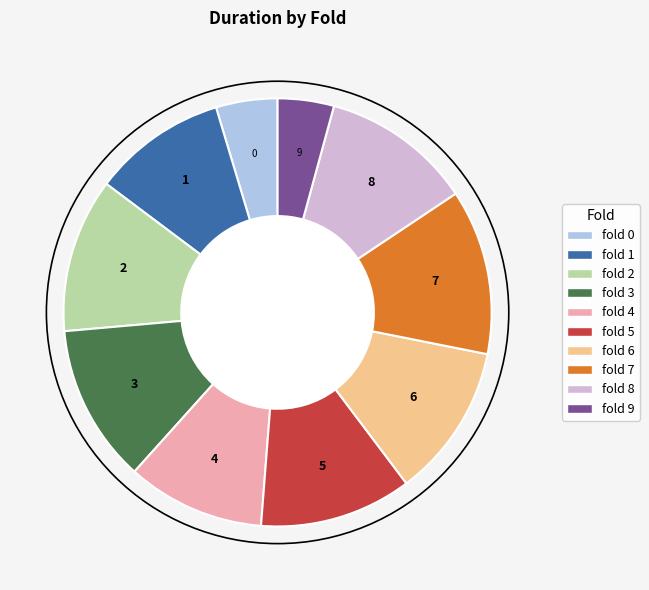

Which slice is the largest?

fold 7